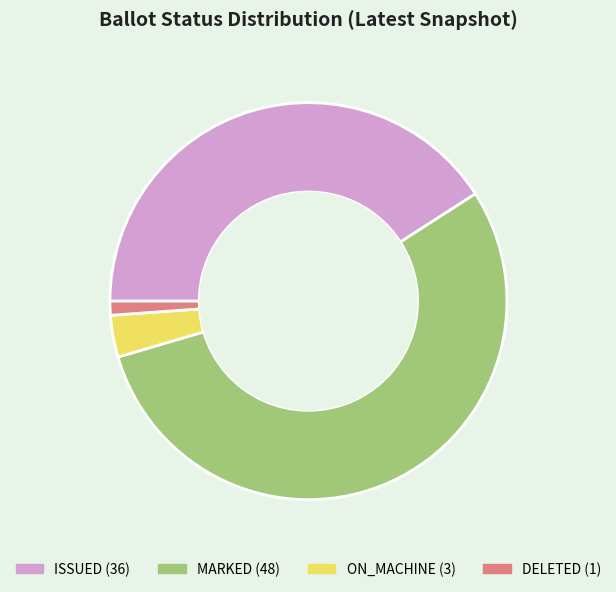

Do ISSUED and ON_MACHINE together represent more than half of the pie?

No